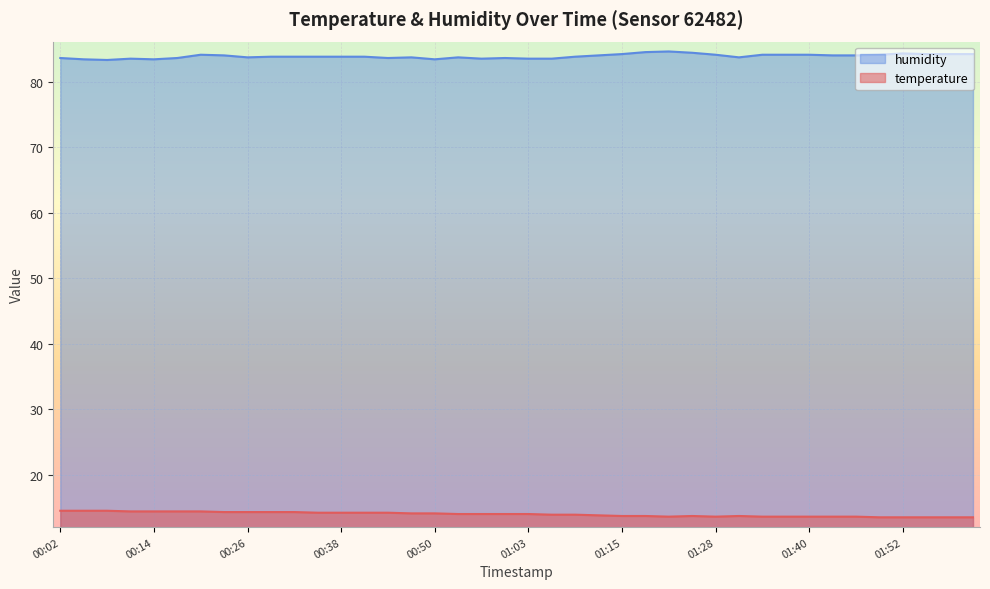

Is it true that temperature equals 13.9 at 01:06?

True